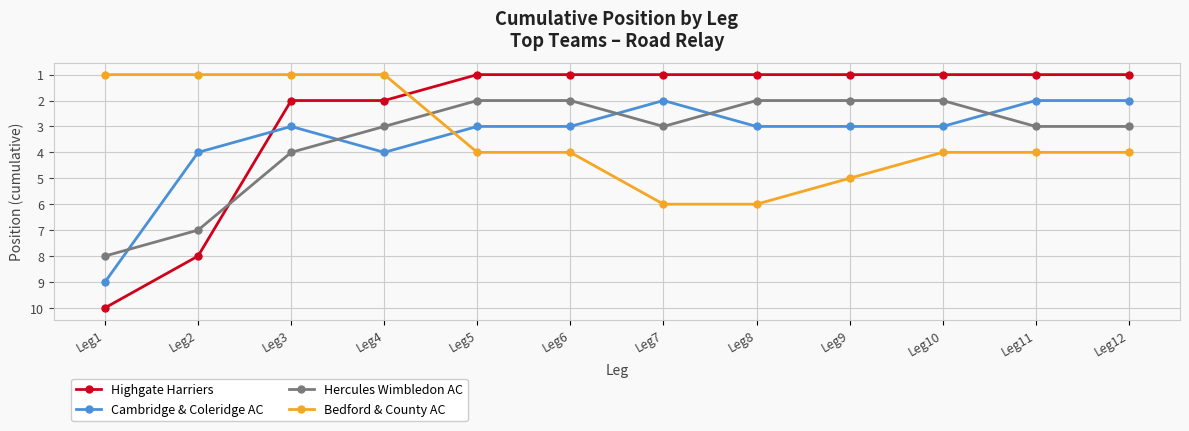

Rank the series at Leg1 from lowest to highest value.

Bedford & County AC, Hercules Wimbledon AC, Cambridge & Coleridge AC, Highgate Harriers